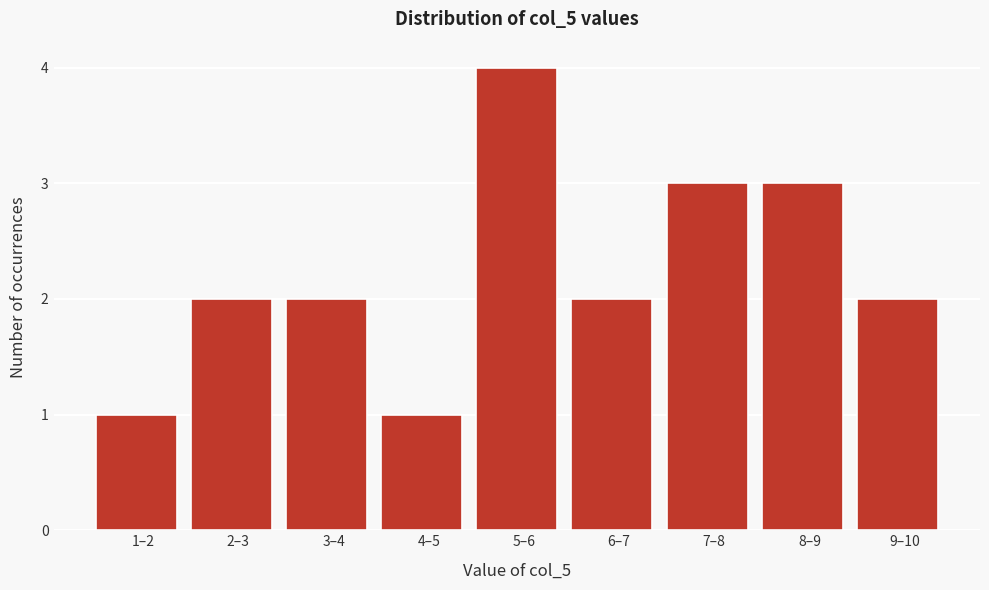

Reading left to right, list all the values displayed in this chart.

1–2=1	2–3=2	3–4=2	4–5=1	5–6=4	6–7=2	7–8=3	8–9=3	9–10=2